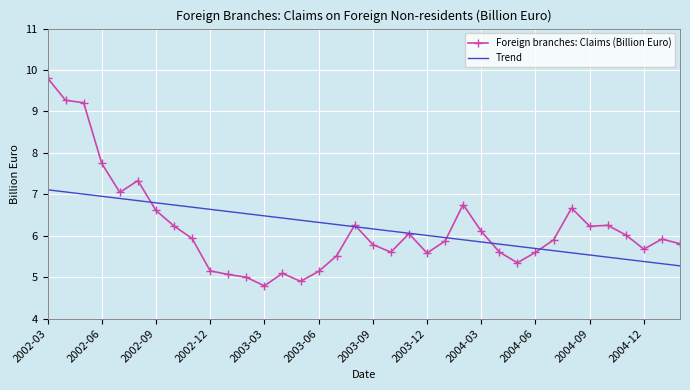

Rank the series by their maximum value, from lowest to highest.

Trend, Foreign branches: Claims (Billion Euro)